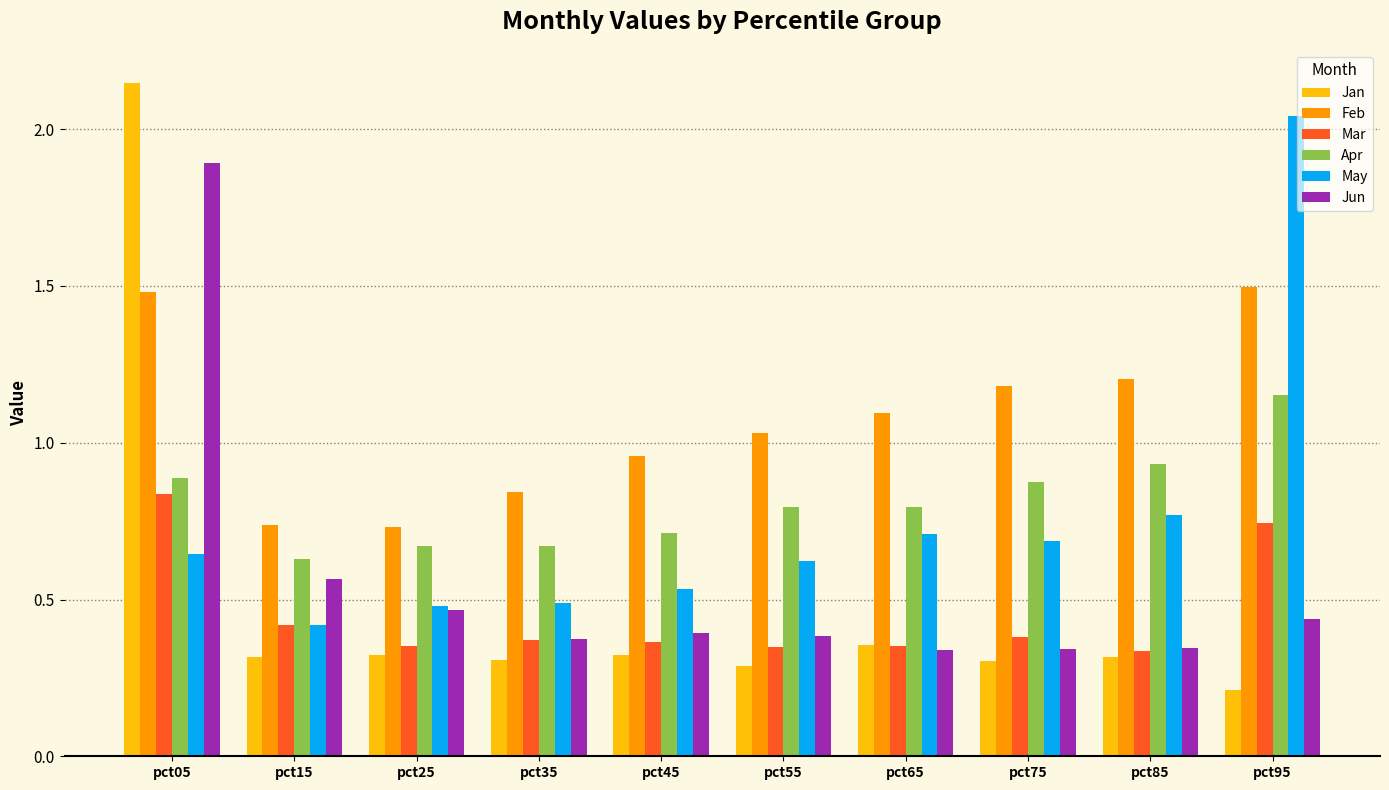

How many bars are there in each group?

6